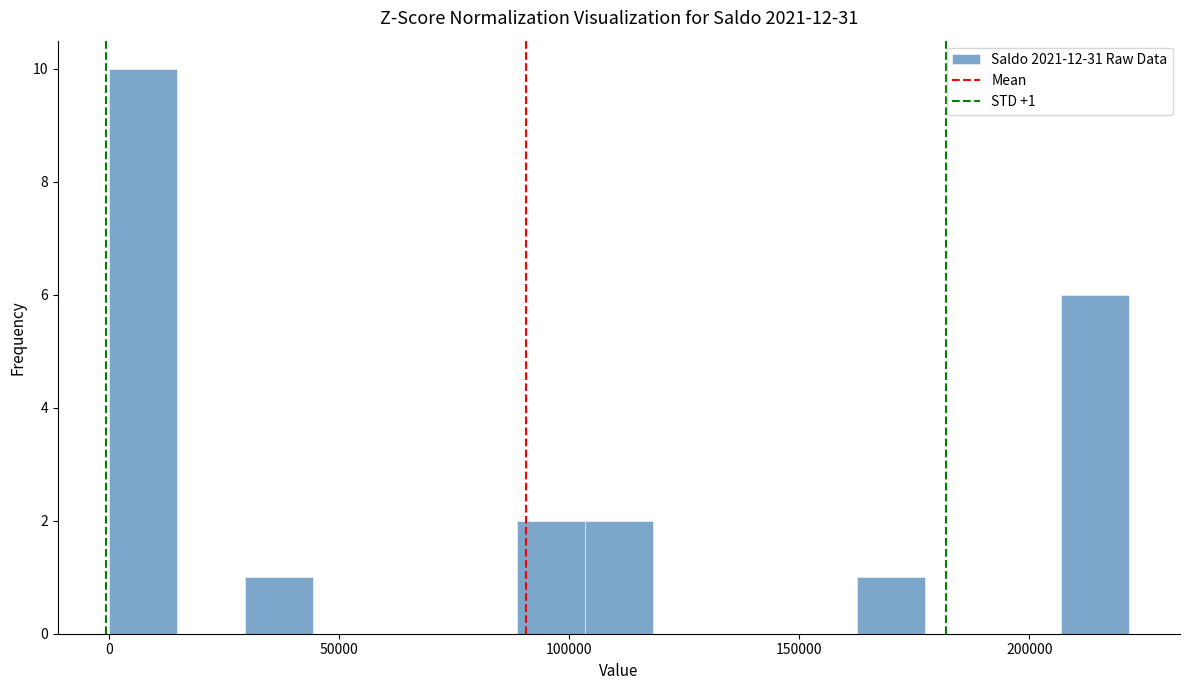

Around what value on the x-axis is the tallest bar? Give the approximate position of its centre, as read against the axis.

5000